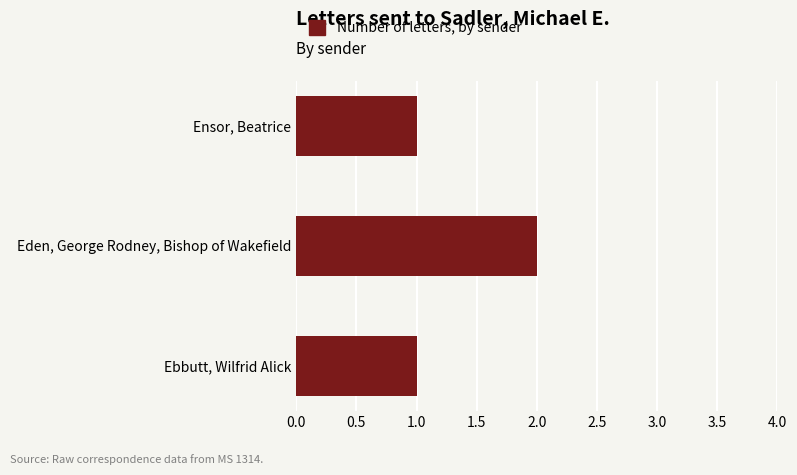

Reading bottom to top, transcribe all the data shown in this chart.

Ebbutt, Wilfrid Alick=1	Eden, George Rodney, Bishop of Wakefield=2	Ensor, Beatrice=1